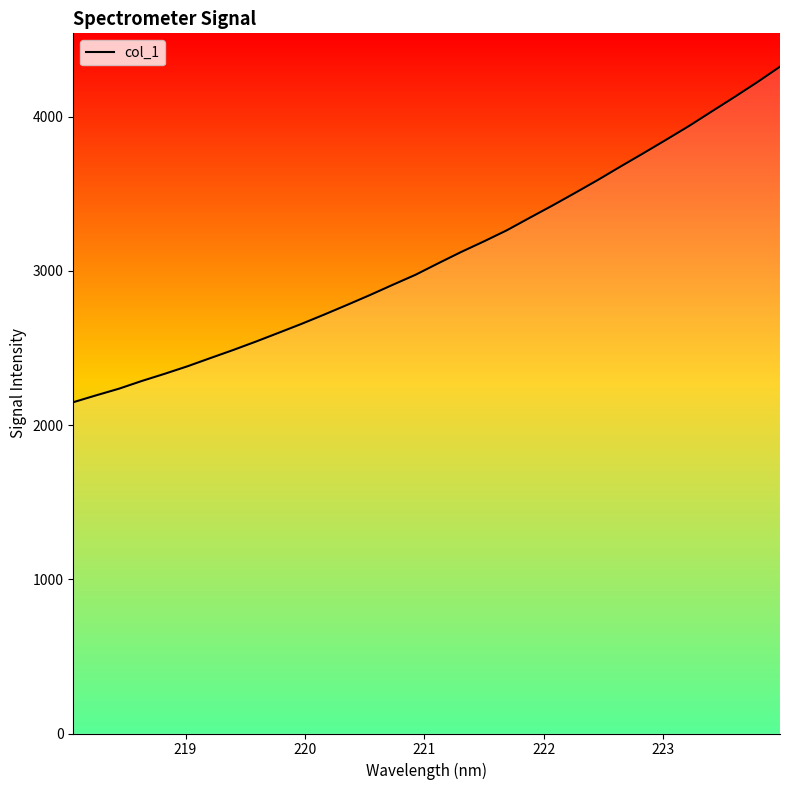

What is the maximum value shown in the chart?

4323.0